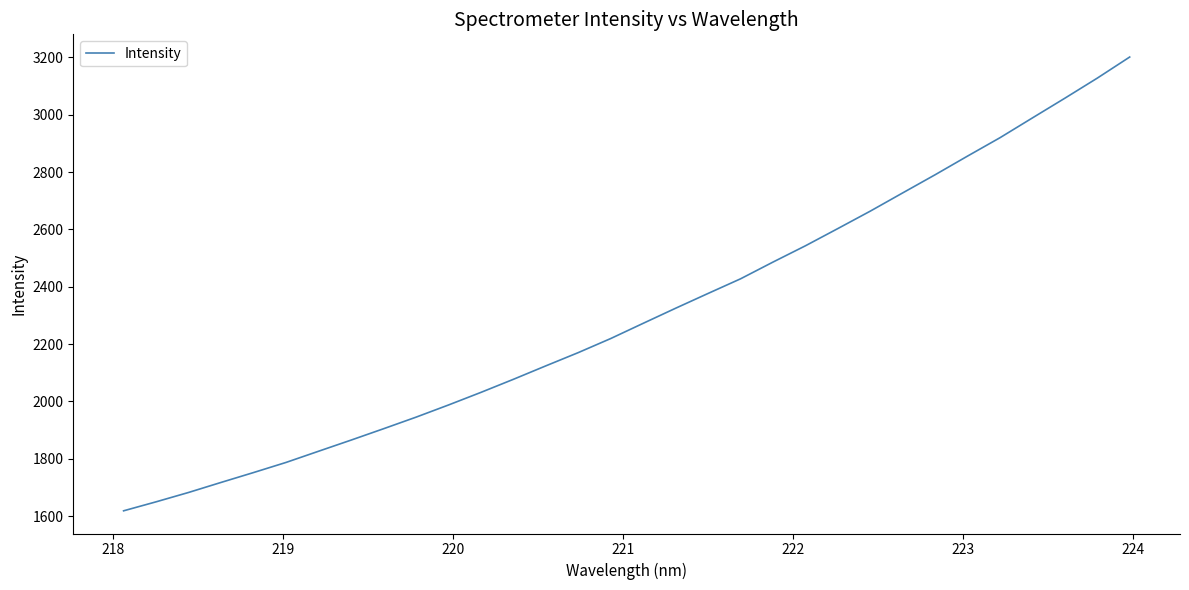

What is the difference between the maximum and minimum values?

1582.7